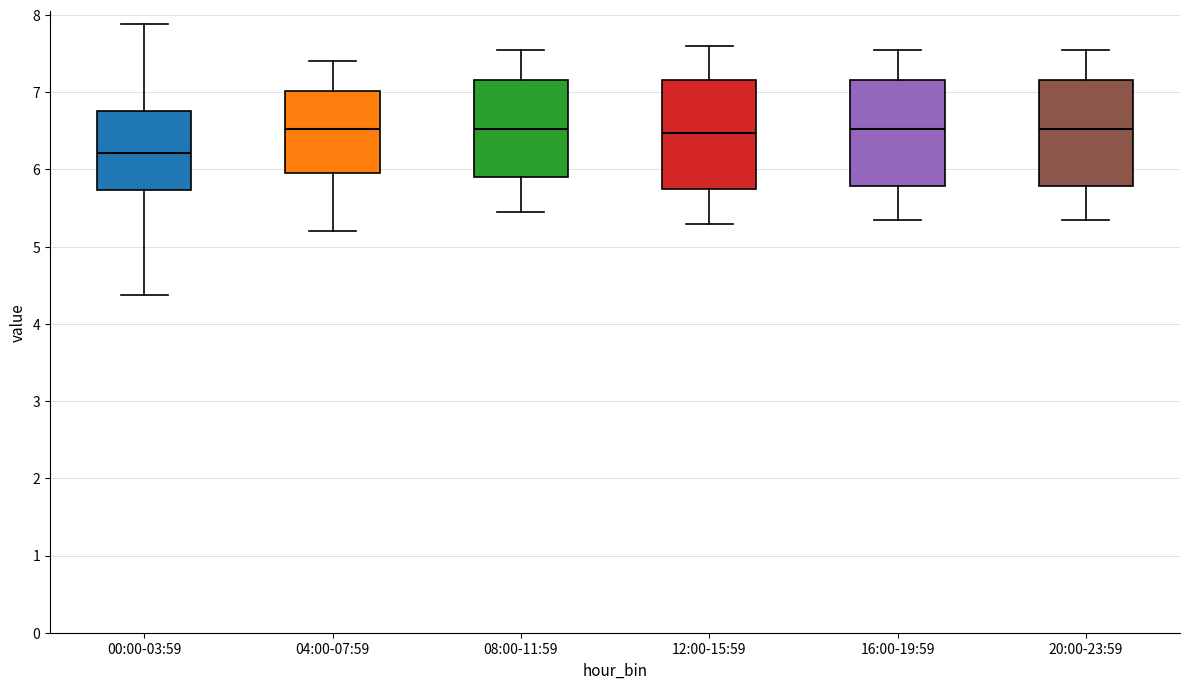

Reading left to right, read every box against the y-axis: the position of its median line, the range the box covers, and the ends of its whiskers. The values are not printed on the chart, so give them approximately, as read against the axis.

00:00-03:59: median 6.2, box 5.7 to 6.8, whiskers 4.4 to 7.9
04:00-07:59: median 6.5, box 6.0 to 7.0, whiskers 5.2 to 7.4
08:00-11:59: median 6.5, box 5.9 to 7.2, whiskers 5.5 to 7.6
12:00-15:59: median 6.5, box 5.8 to 7.2, whiskers 5.3 to 7.6
16:00-19:59: median 6.5, box 5.8 to 7.2, whiskers 5.4 to 7.6
20:00-23:59: median 6.5, box 5.8 to 7.2, whiskers 5.4 to 7.6